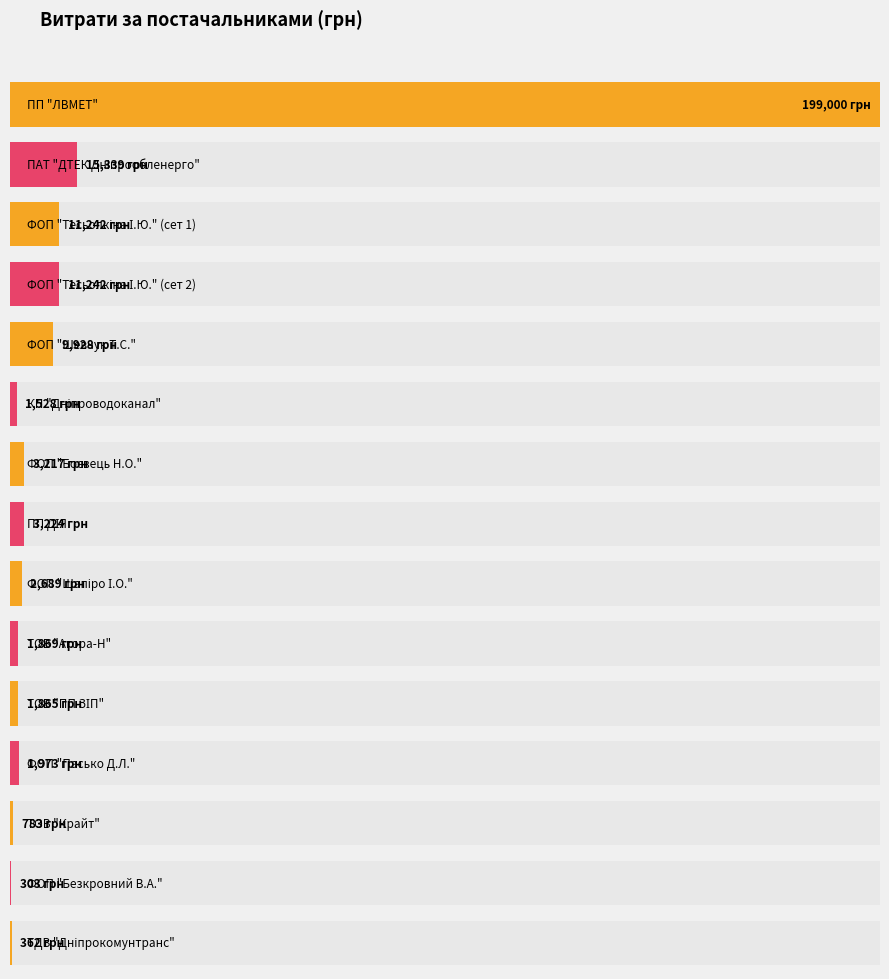

What is the sum of all values?

256027.4